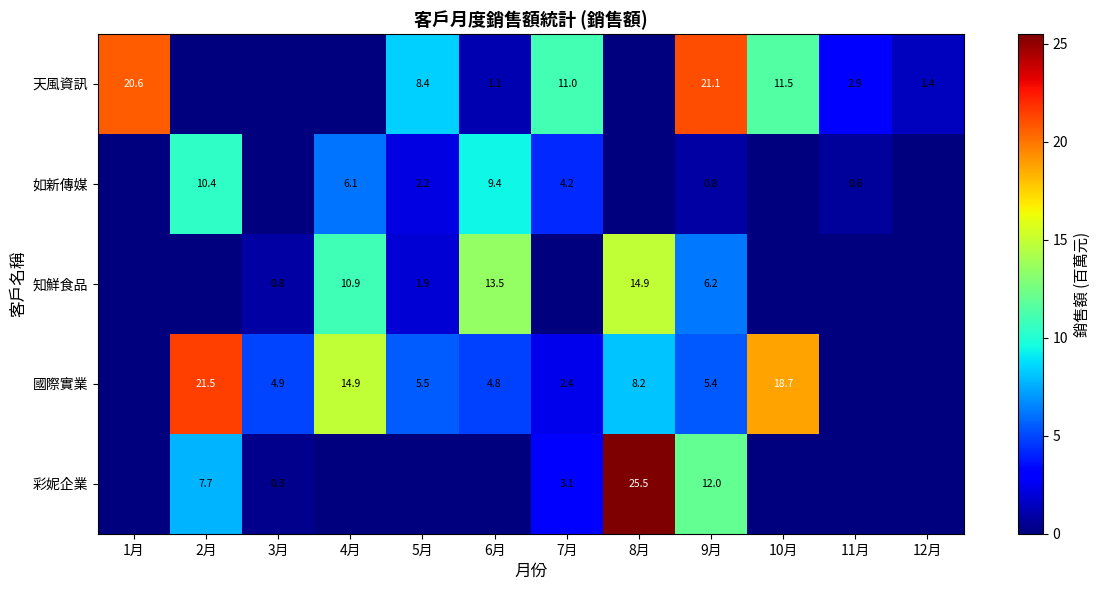

Which has a higher value, 1月 or 4月?

1月